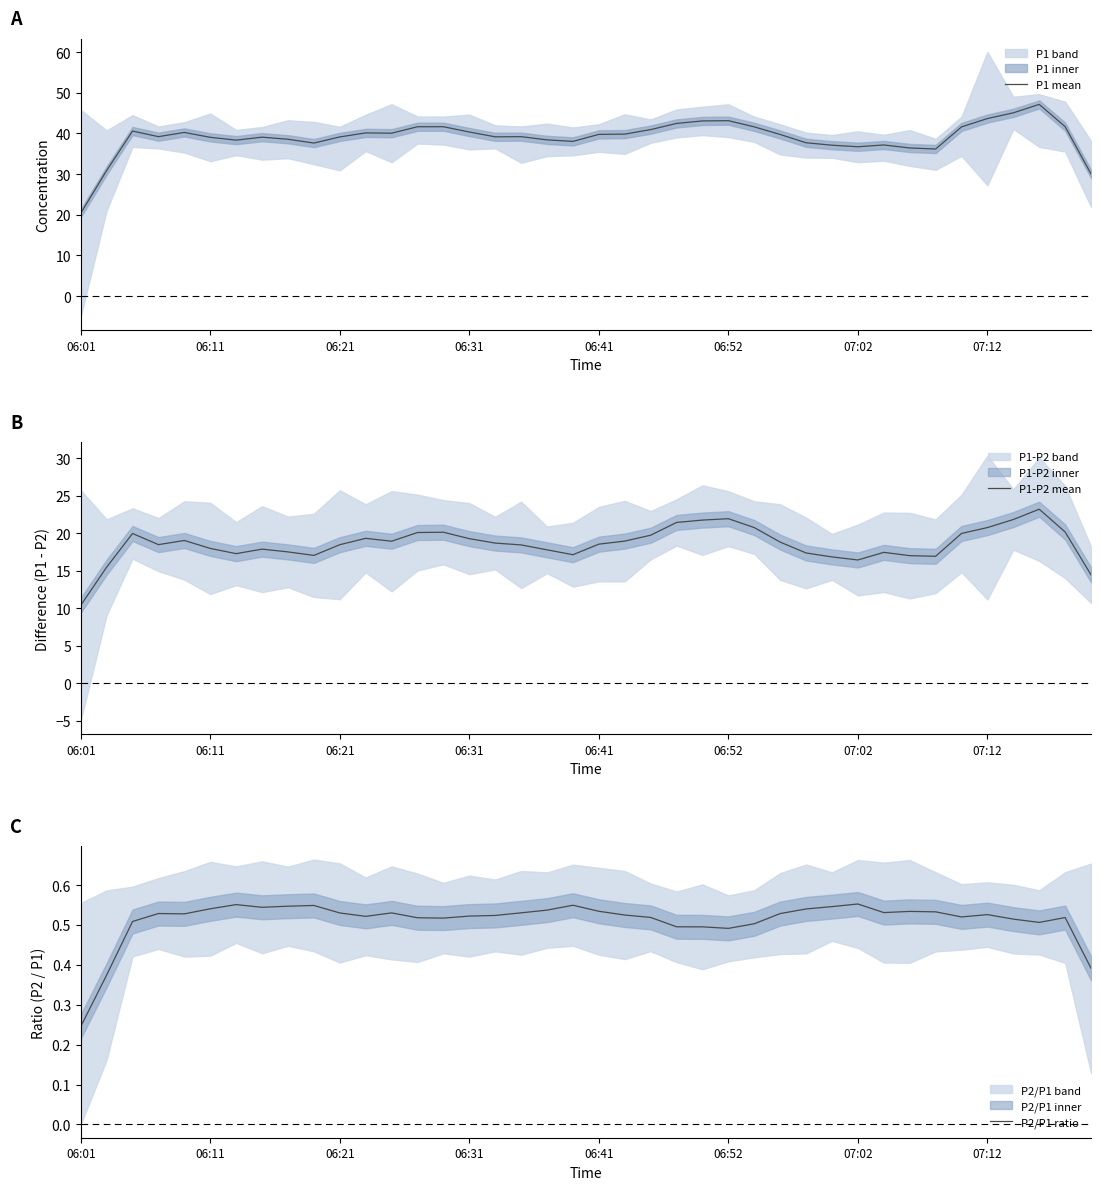

How many interior local peaks does the P1-P2 mean series have?

8